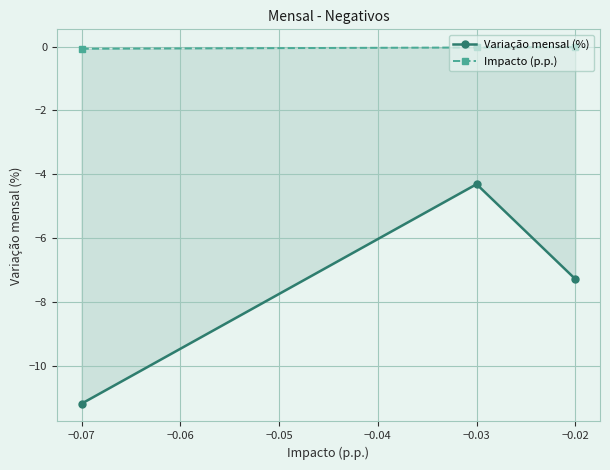

How many lines are shown in the chart?

2